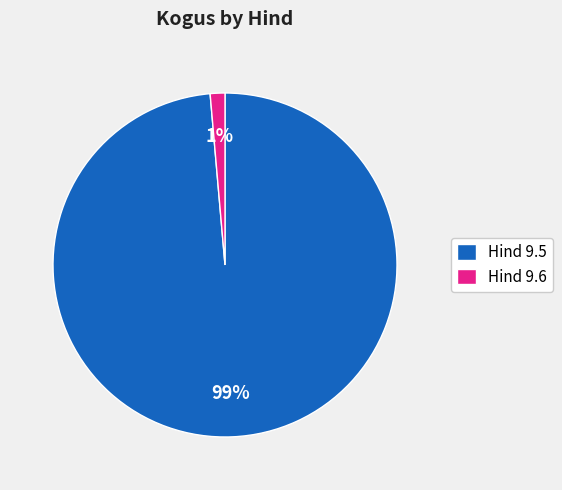

How many segments does this pie chart have?

2